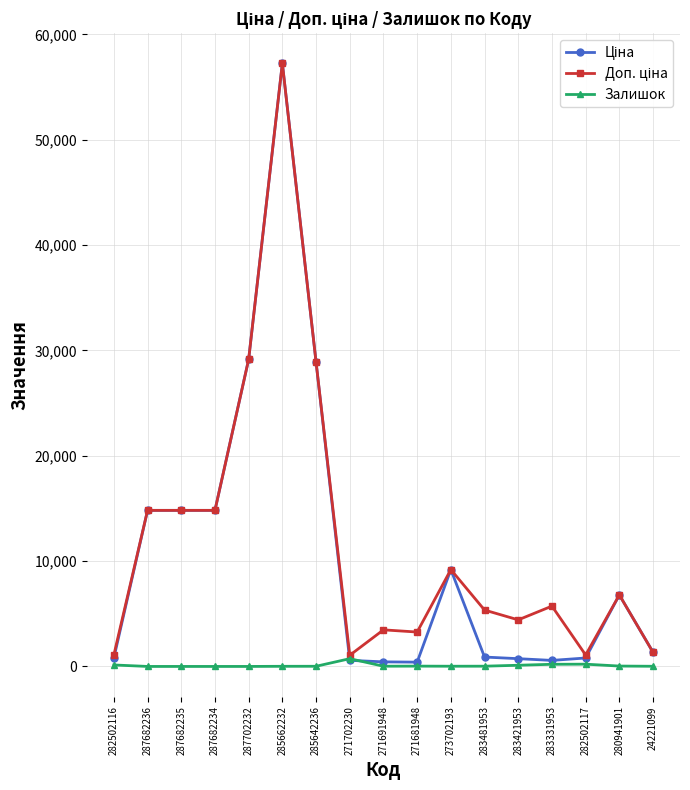

Does the chart have visible grid lines?

Yes